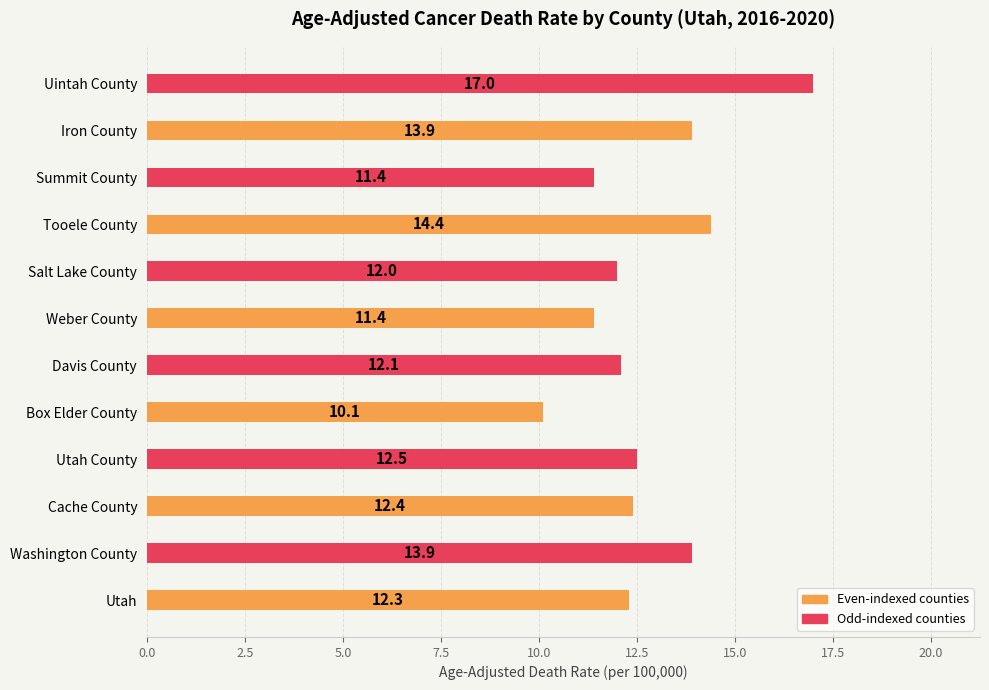

What is the difference between the maximum and minimum values?

6.9